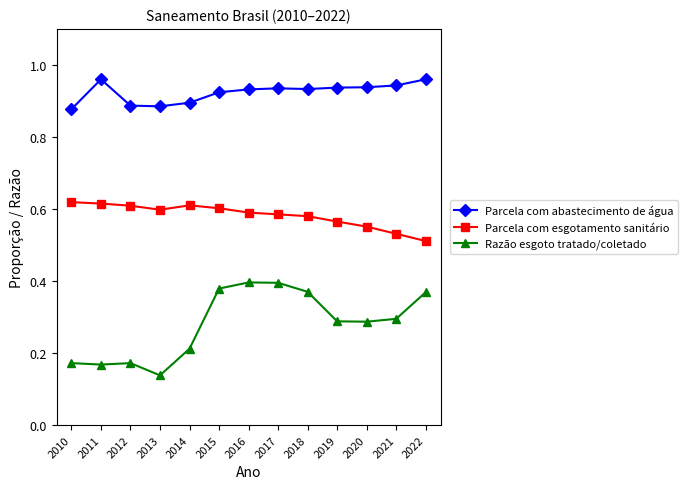

What are all the series names shown in the legend?

Parcela com abastecimento de água, Parcela com esgotamento sanitário, Razão esgoto tratado/coletado